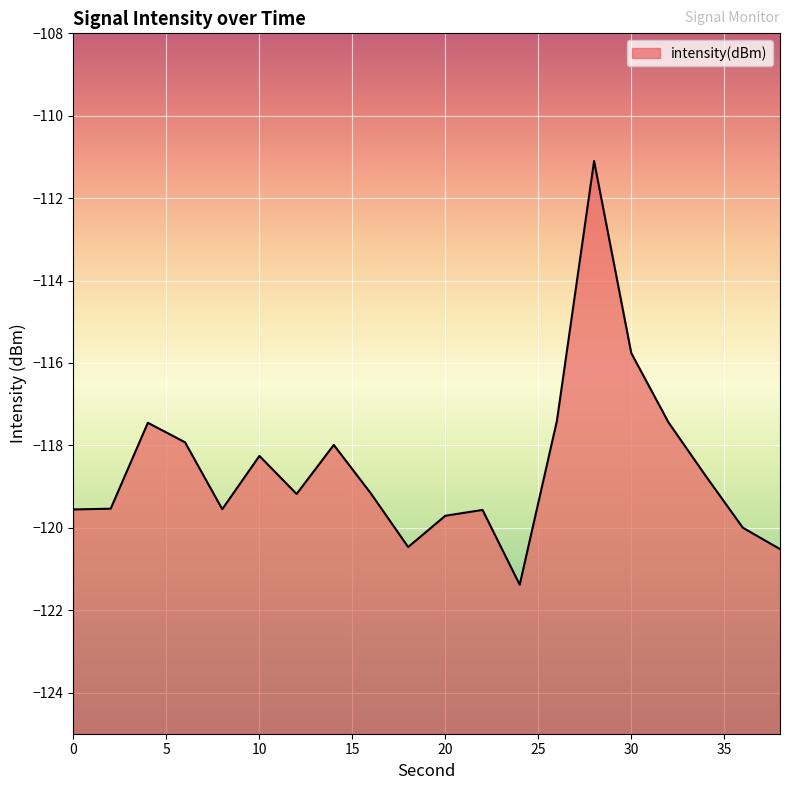

Does the chart display data point markers on the line(s)?

No